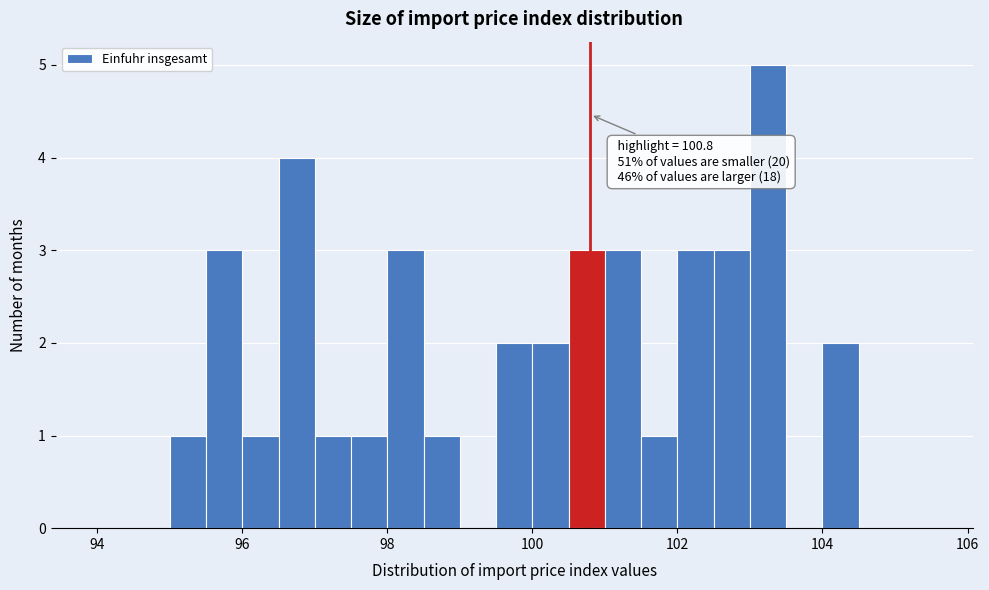

Read against the x-axis, roughly where is the centre of the tallest bar?

103.2